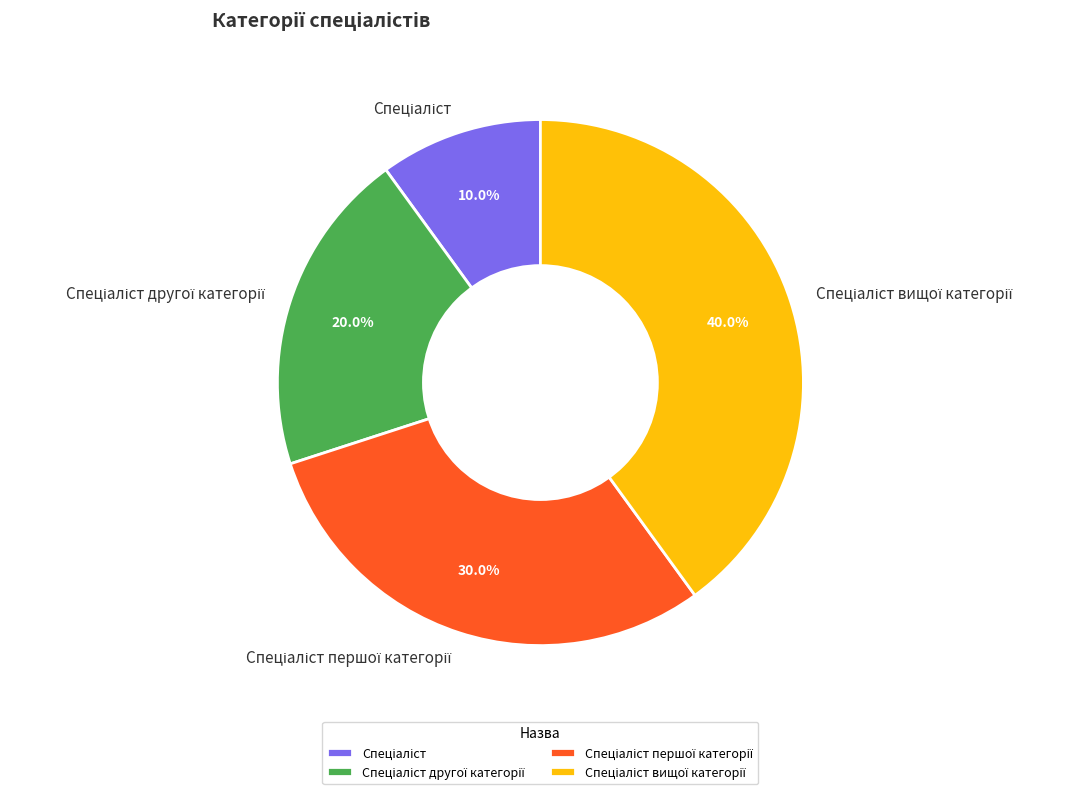

Is there a majority slice in this chart?

No